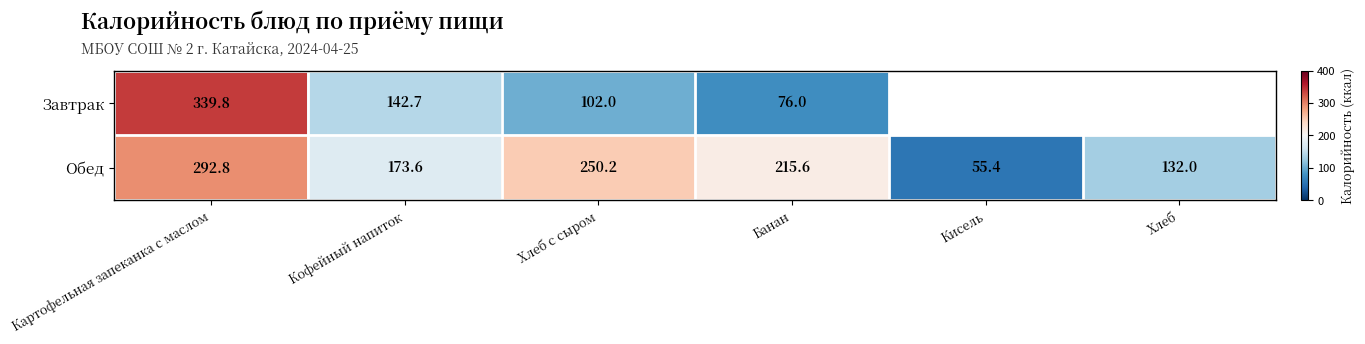

Rank the categories by Обед value from lowest to highest.

Кисель, Хлеб, Кофейный напиток, Банан, Хлеб с сыром, Картофельная запеканка с маслом